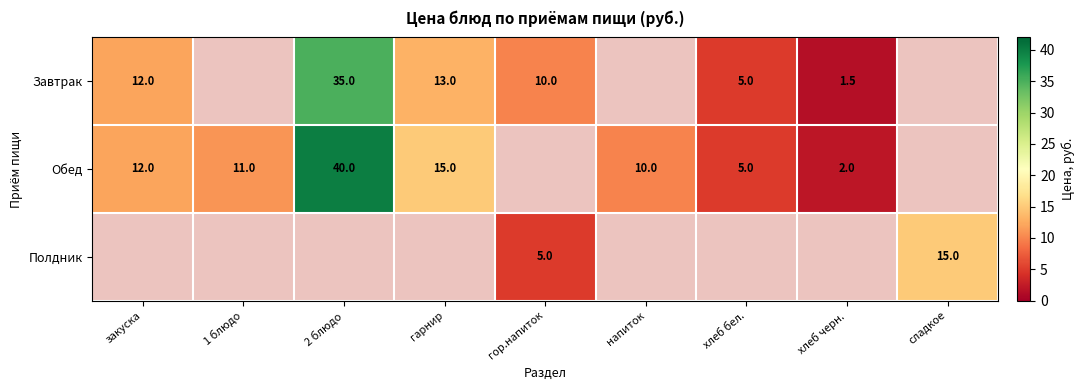

Is it true that Обед equals 5.0 at хлеб бел.?

True